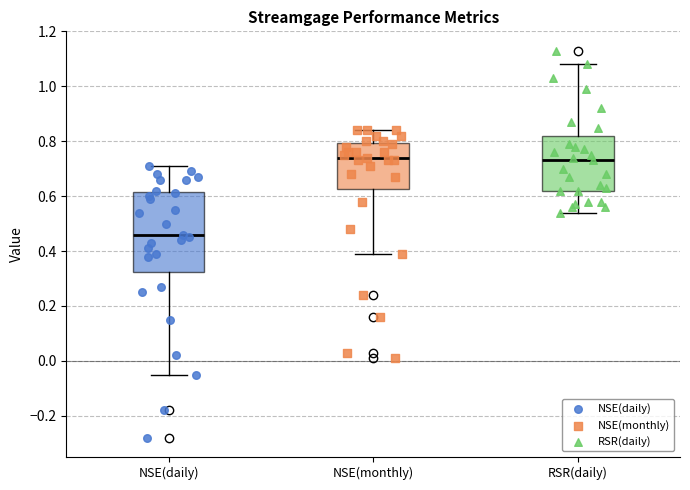

Reading left to right, read every box against the y-axis: the position of its median line, the range the box covers, and the ends of its whiskers. The values are not printed on the chart, so give them approximately, as read against the axis.

NSE(daily): median 0.46, box 0.32 to 0.62, whiskers -0.04 to 0.72
NSE(monthly): median 0.74, box 0.62 to 0.80, whiskers 0.40 to 0.84
RSR(daily): median 0.74, box 0.62 to 0.82, whiskers 0.54 to 1.08